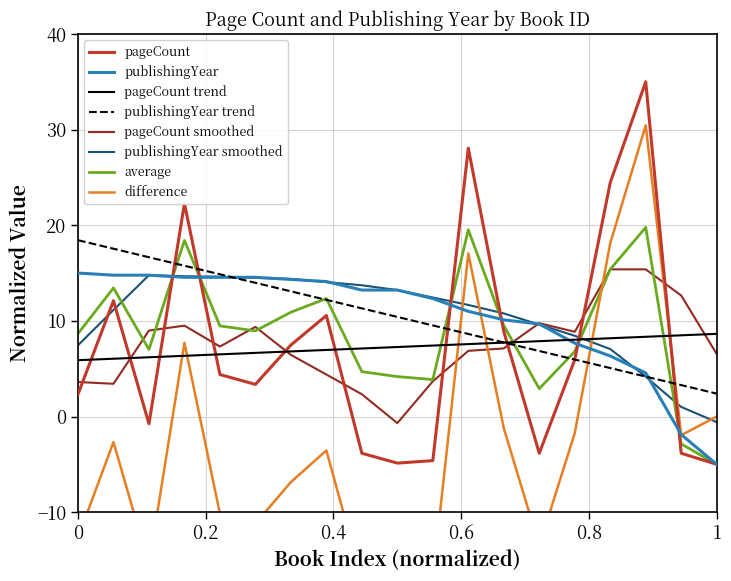

What is the maximum value for publishingYear?

15.0